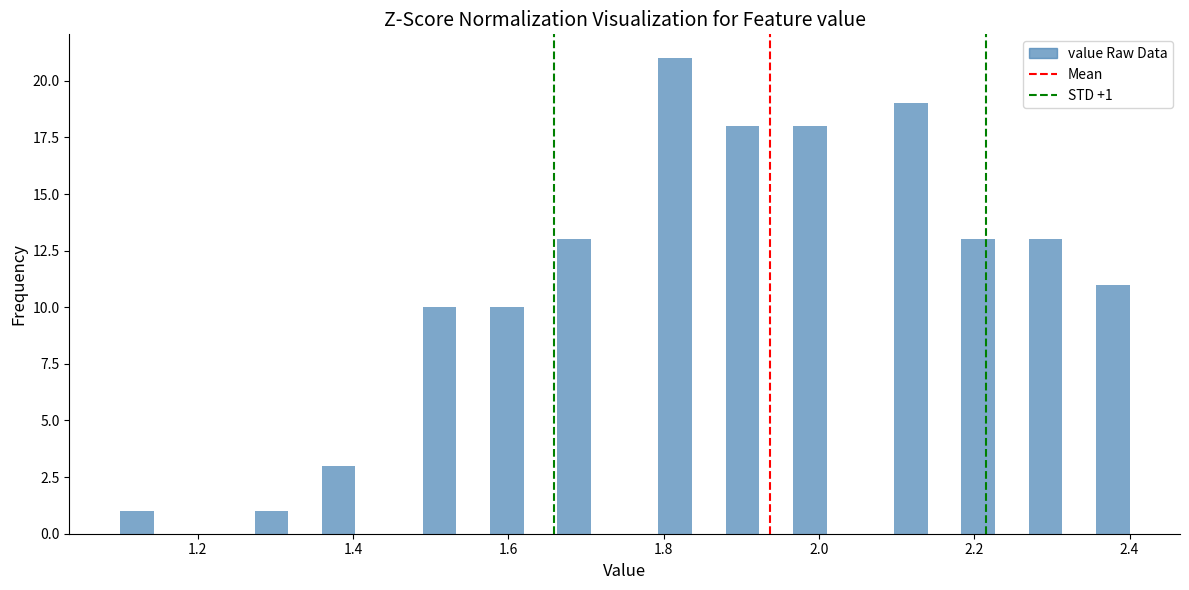

Read against the x-axis, roughly where is the centre of the tallest bar?

1.82